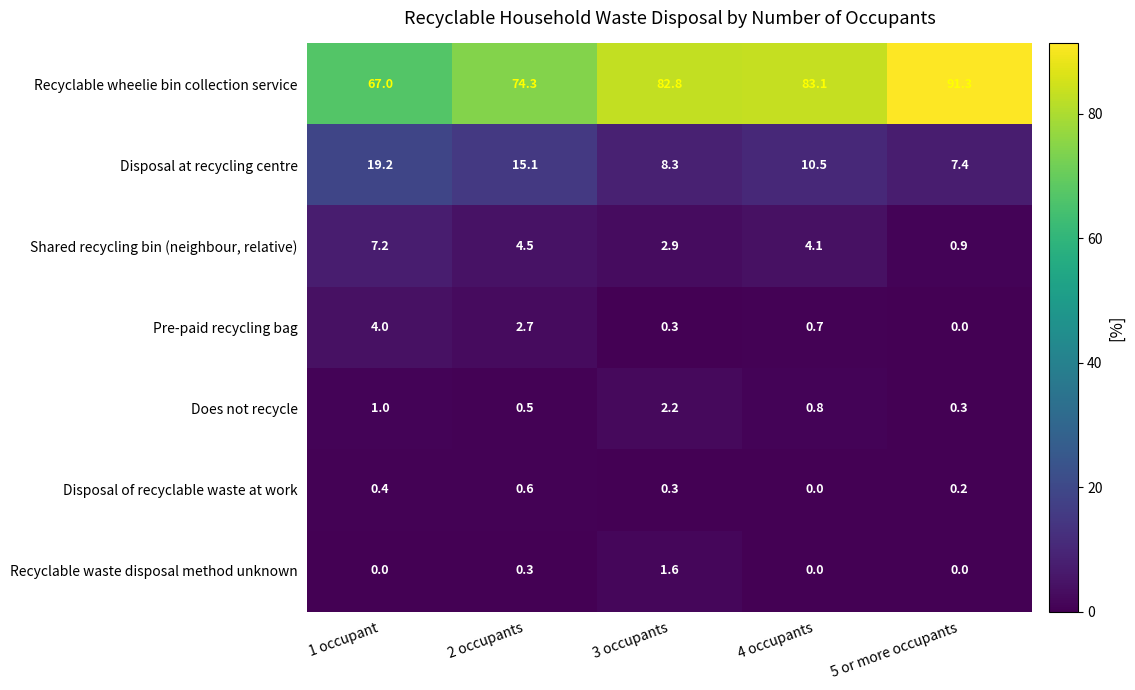

Read the Disposal at recycling centre value at 5 or more occupants.

7.4